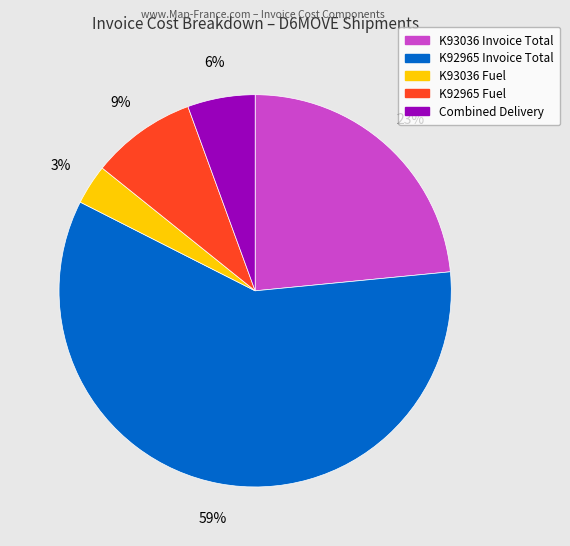

Does any single category account for the majority?

Yes